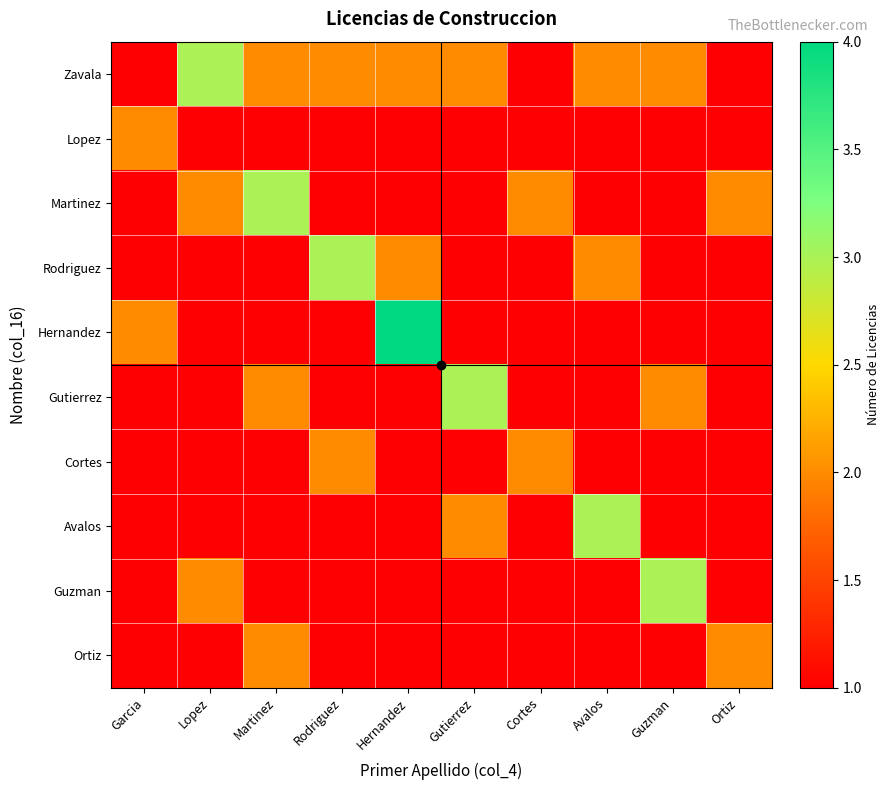

Rank the series at Hernandez from highest to lowest value.

Hernandez, Zavala, Rodriguez, Lopez, Martinez, Gutierrez, Cortes, Avalos, Guzman, Ortiz